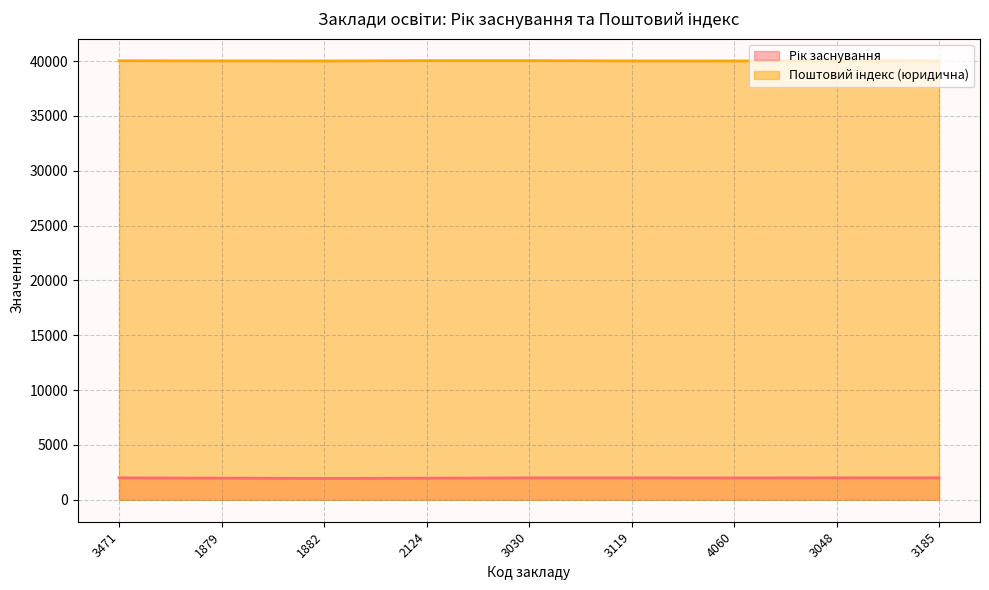

At which category is the sum across all series the highest?

3048